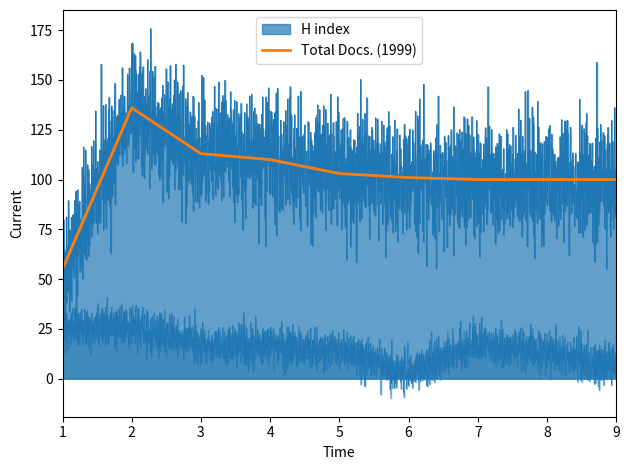

Reading right to left, list all the values displayed in this chart.

9=100	8=100	7=100	6=101	5=103	4=110	3=113	2=136	1=55